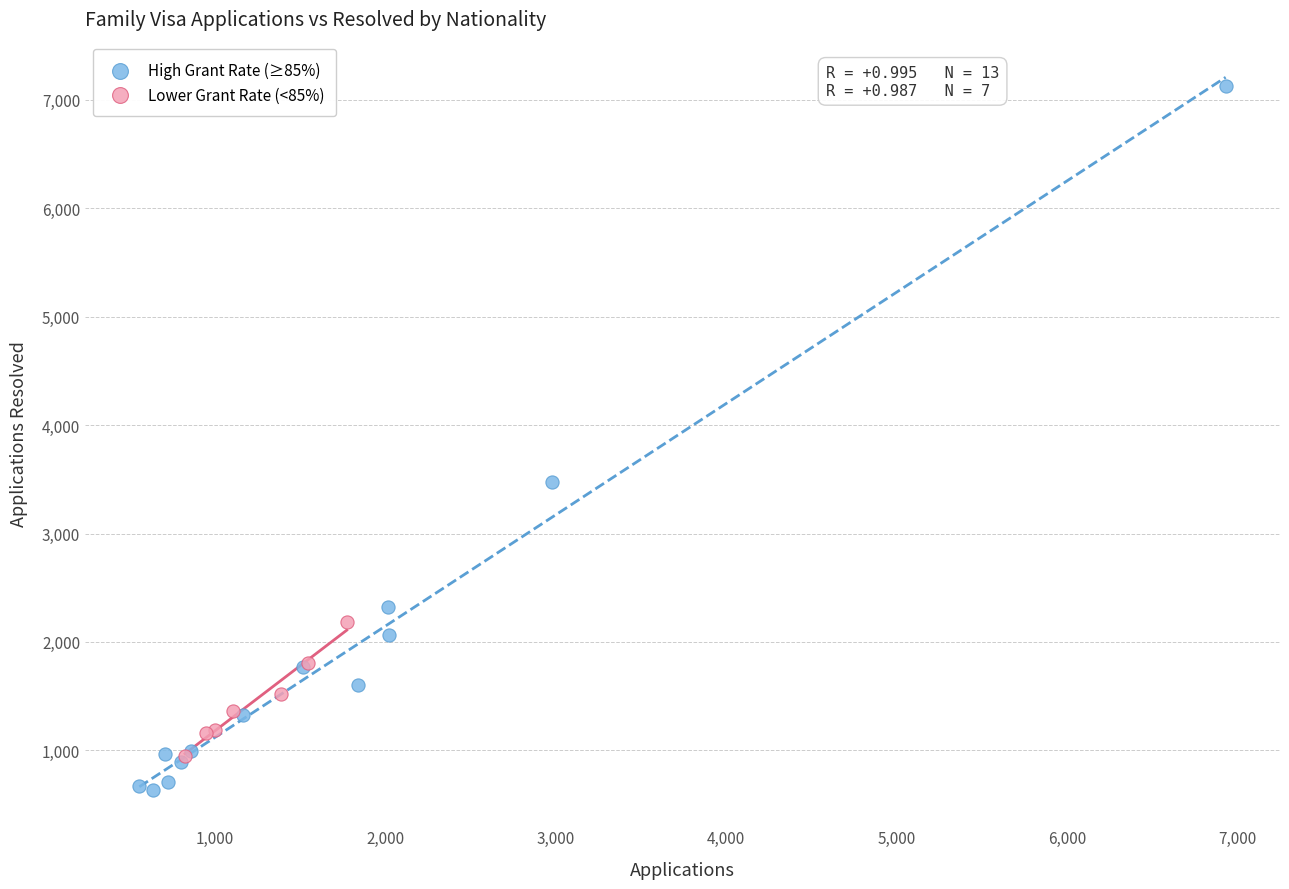

Which series contains the highest Y value?

High Grant Rate (≥85%)